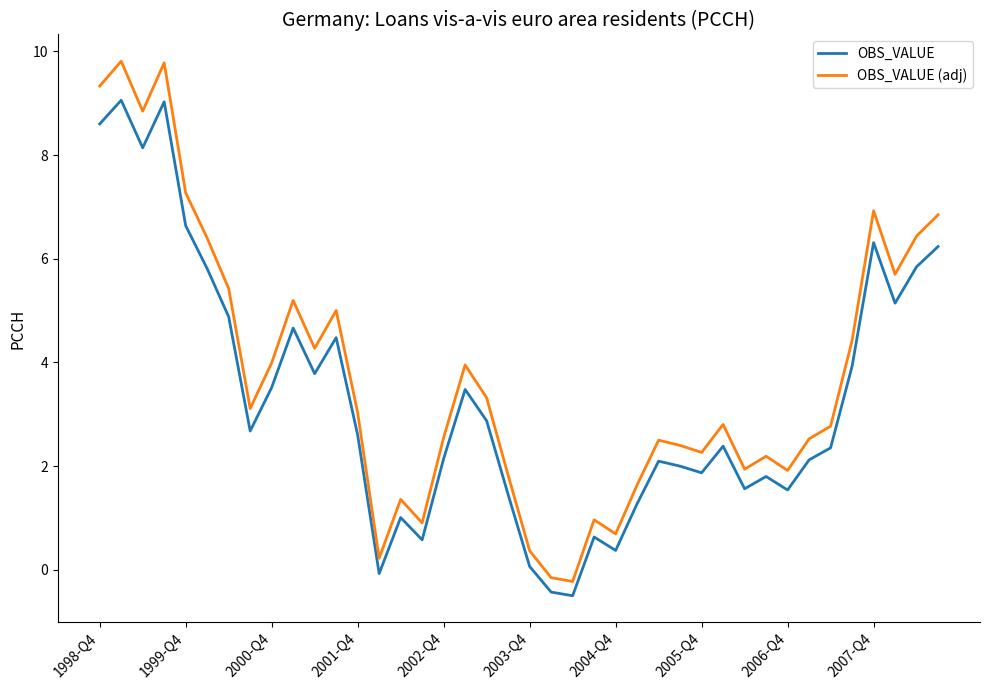

Which series has the largest range (max minus min)?

OBS_VALUE (adj)